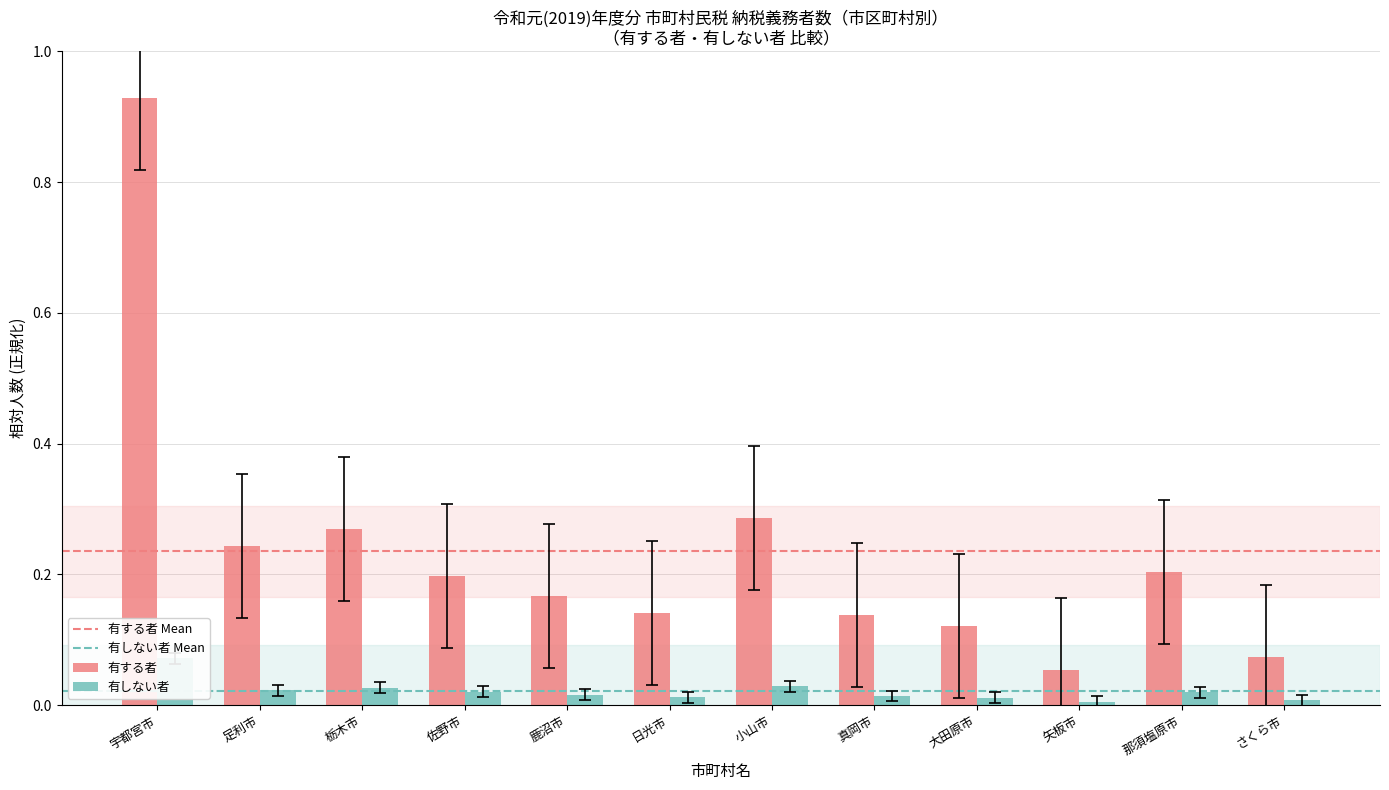

Rank the series by their maximum value, from highest to lowest.

総所得金額, 計